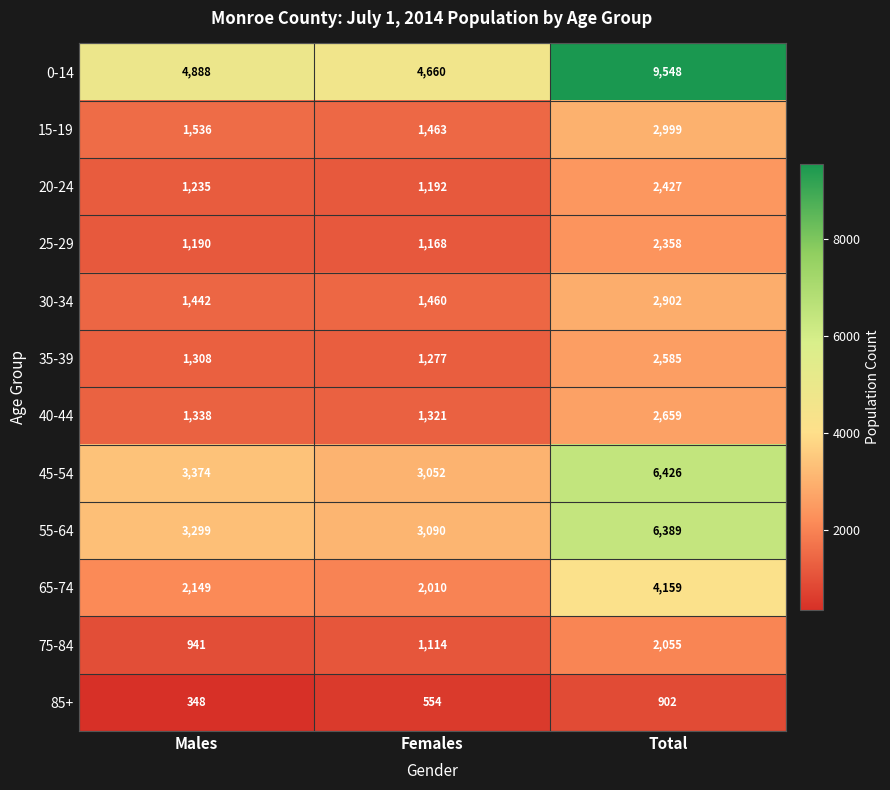

Count the number of data series in this chart.

12